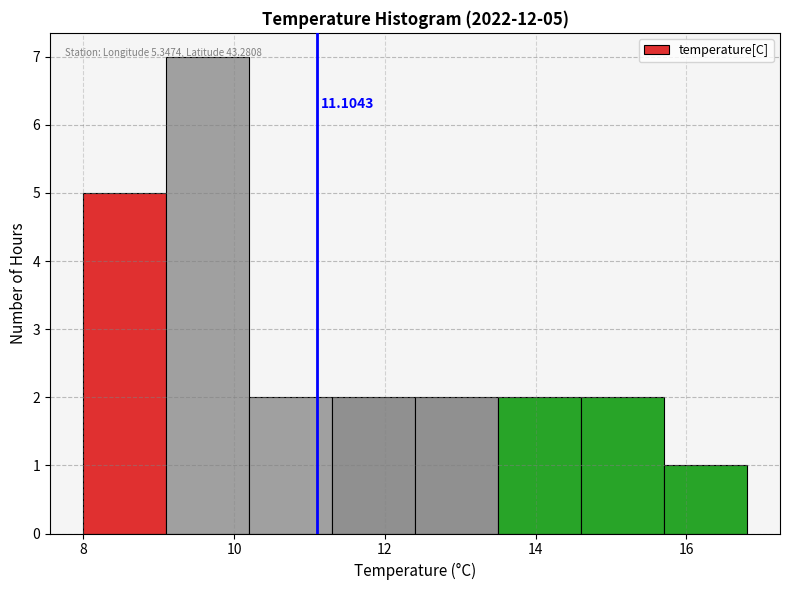

Over which range of the x-axis is the bar tallest?

9.1 to 10.2